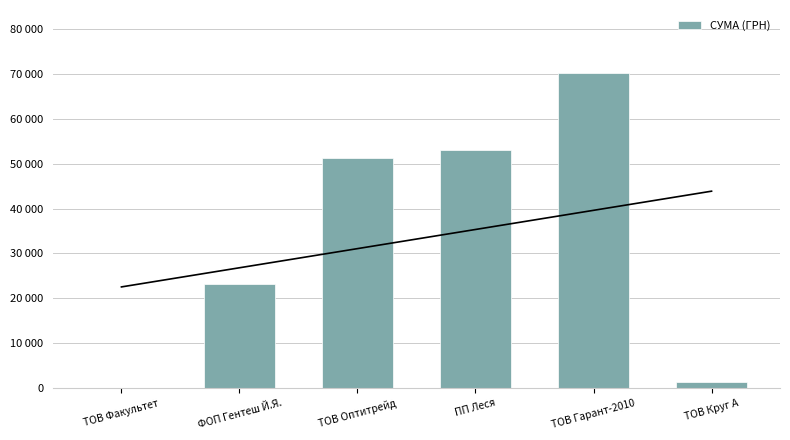

Reading left to right, extract all data points from this chart.

ТОВ Факультет=165.0	ФОП Гентеш Й.Я.=23213.5	ТОВ Оптитрейд=51204.7	ПП Леся=53053.2	ТОВ Гарант-2010=70153.9	ТОВ Круг А=1459.2